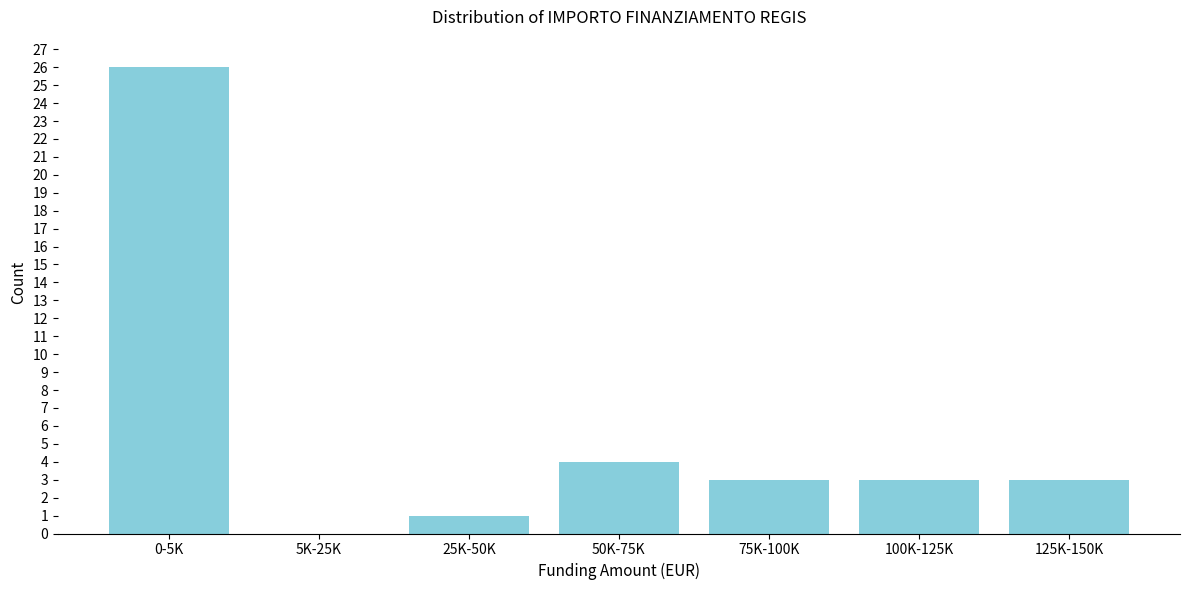

Reading right to left, what are all the values shown in this chart?

125K-150K=3	100K-125K=3	75K-100K=3	50K-75K=4	25K-50K=1	5K-25K=0	0-5K=26